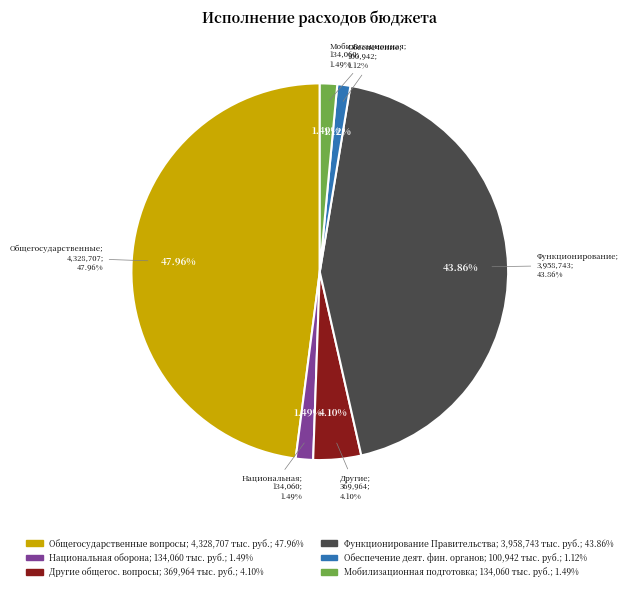

What percentage is NOT represented by Мобилизационная и вневойсковая подготовка?

98.5%